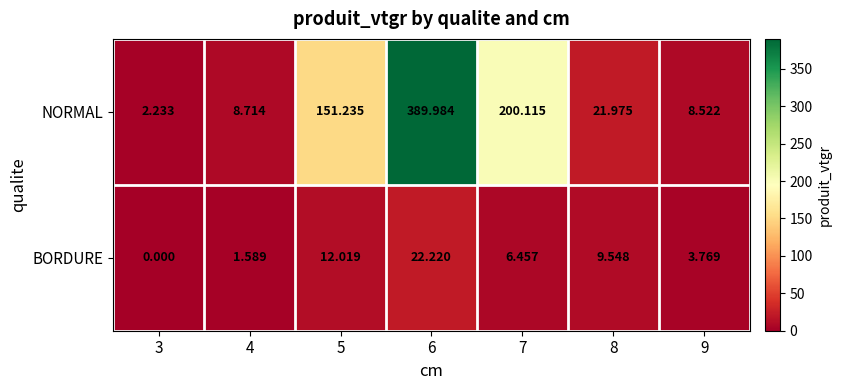

At how many categories does at least one series exceed 319?

1